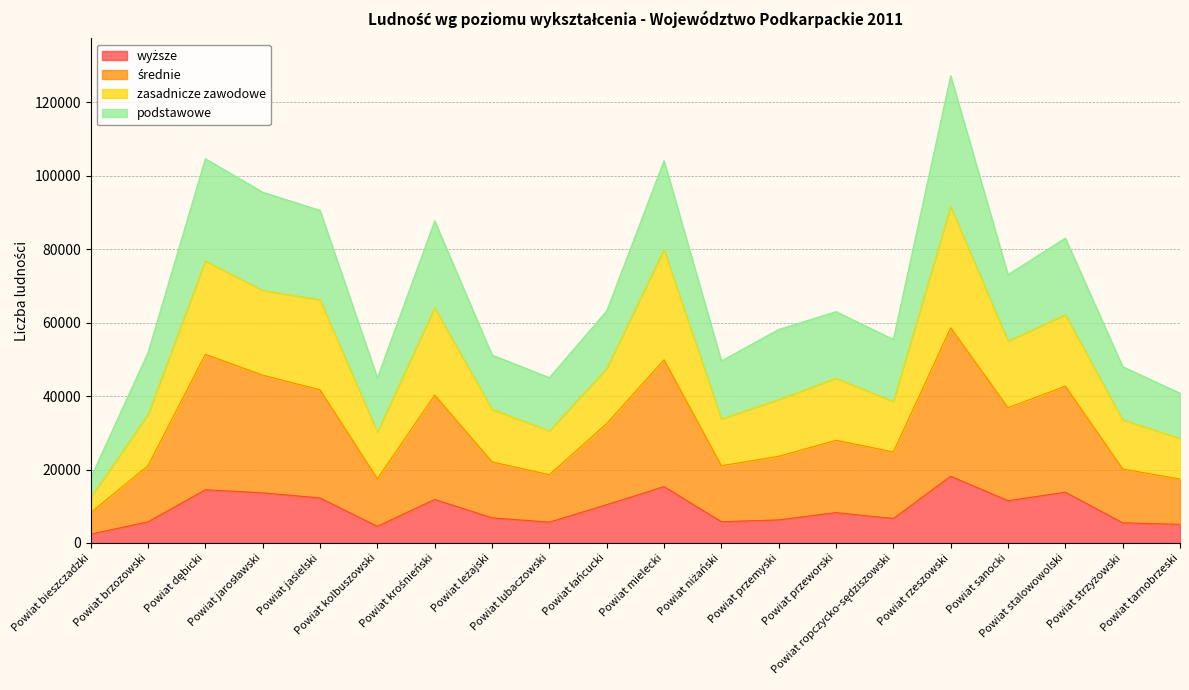

What is the difference between the highest and lowest values at Powiat tarnobrzeski?

35711